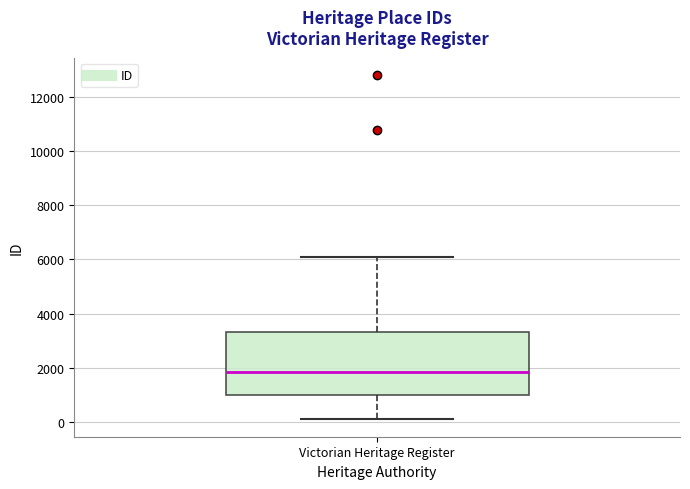

Read this box plot against the y-axis: the position of the median line, the range covered by the box, and the ends of both whiskers. The values are not printed on the chart, so give them approximately, as read against the axis.

median 1800, box 1000 to 3400, whiskers 0 to 6000